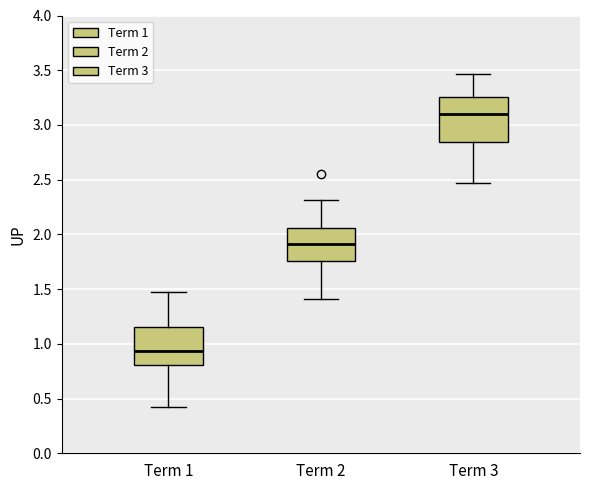

Which box is the tallest, from its lower edge to its upper edge?

Term 3